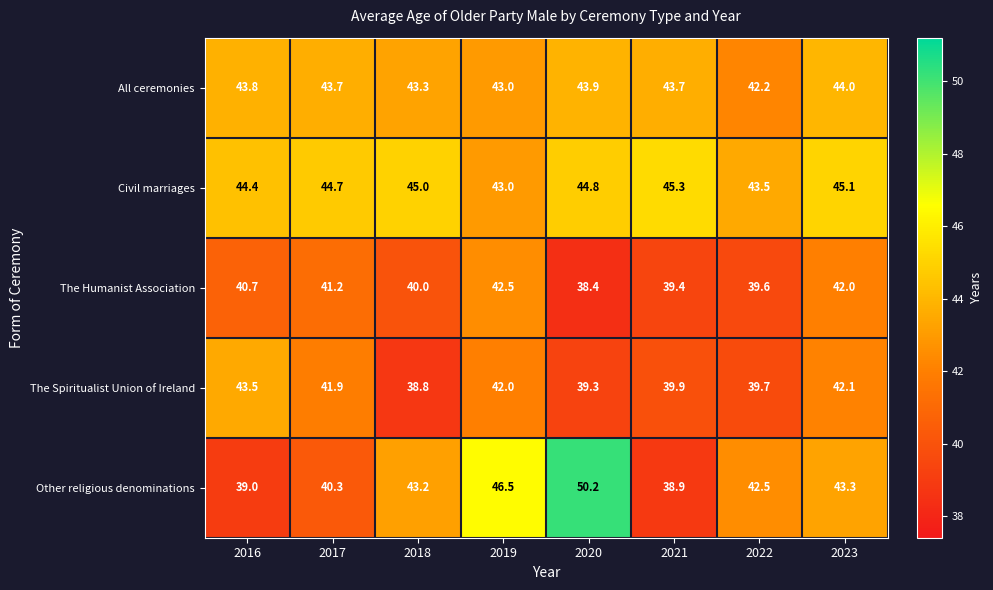

What is the difference between the maximum and minimum values in the Civil marriages series?

2.3